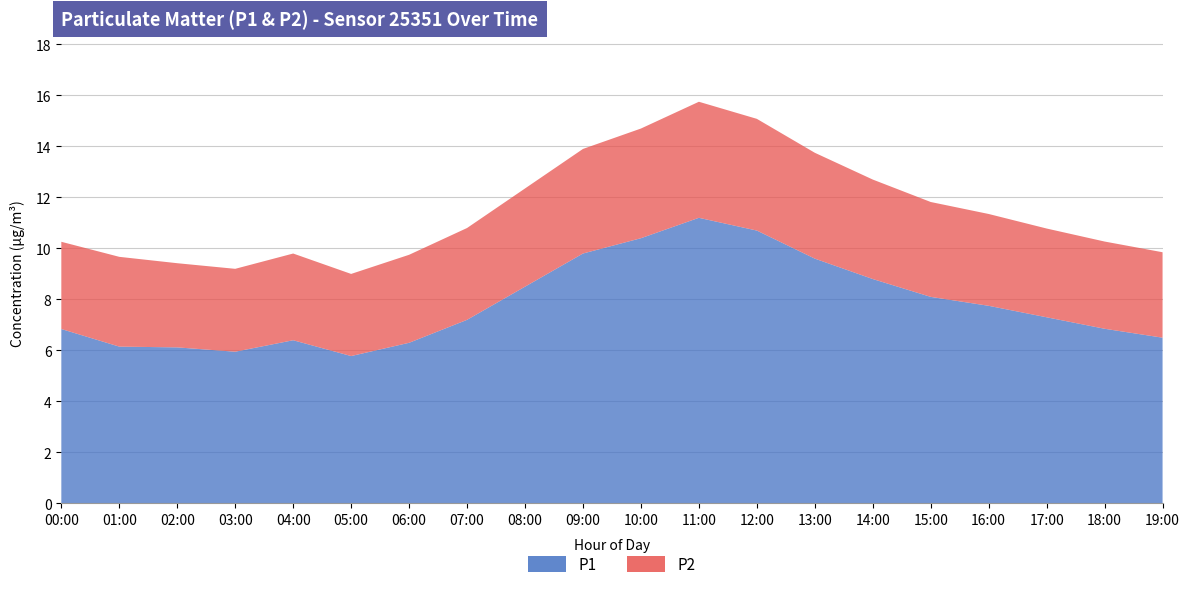

Reading right to left, list all the values displayed in this chart.

P1: 19:00=6.6	18:00=7.0	17:00=7.4	16:00=7.9	15:00=8.2	14:00=8.9	13:00=9.7	12:00=10.8	11:00=11.3	10:00=10.2	09:00=9.7	08:00=8.4	07:00=7.2	06:00=6.2	05:00=5.8	04:00=6.5	03:00=6.1	02:00=6.0	01:00=6.3	00:00=6.8
P2: 19:00=3.4	18:00=3.5	17:00=3.5	16:00=3.6	15:00=3.8	14:00=4.0	13:00=4.2	12:00=4.4	11:00=4.6	10:00=4.3	09:00=4.1	08:00=3.9	07:00=3.6	06:00=3.5	05:00=3.3	04:00=3.5	03:00=3.4	02:00=3.4	01:00=3.5	00:00=3.4